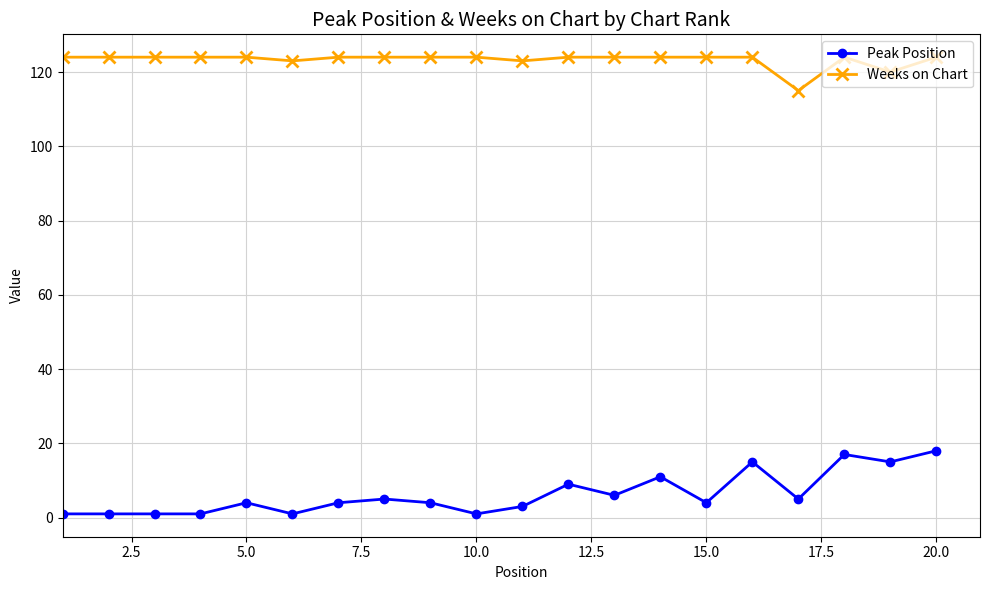

How many distinct data groups are displayed?

2